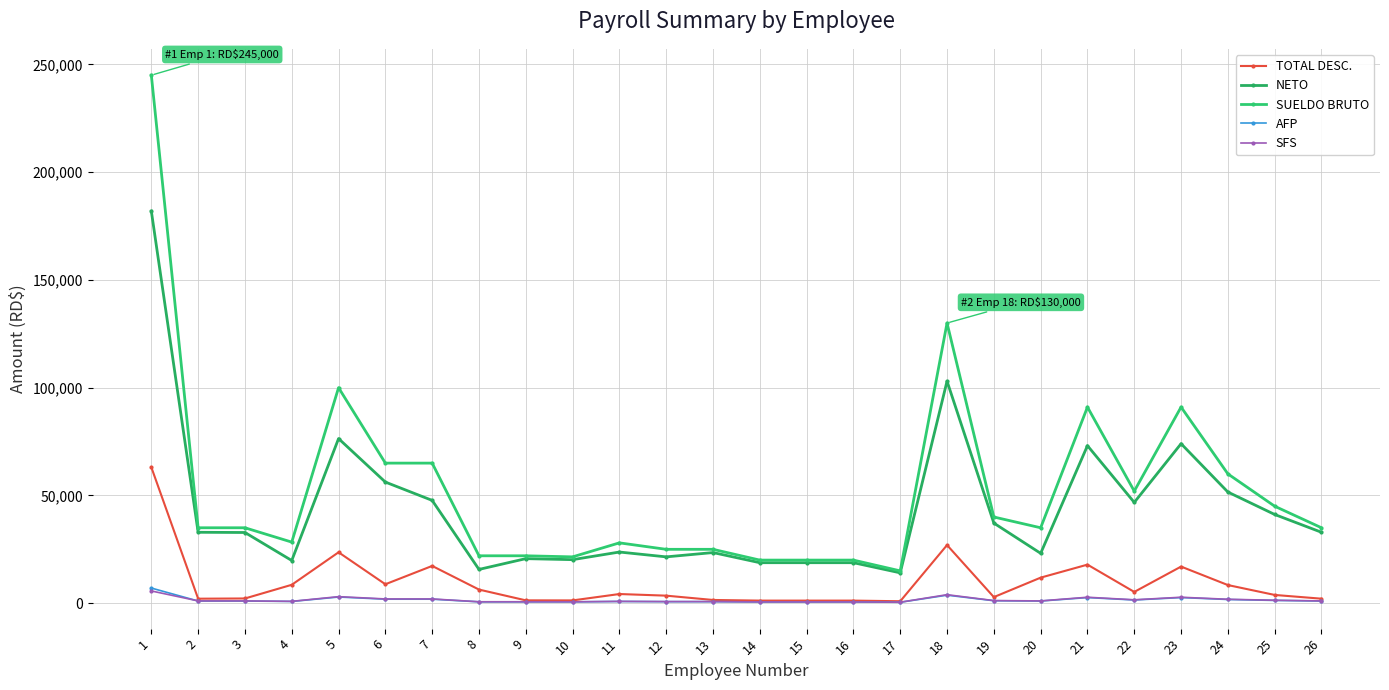

Reading left to right, extract all data points from this chart.

TOTAL DESC.: 63078.6	2093.5	2193.5	8543.5	23626.5	8794.1	17294.1	6325.2	1325.2	1295.7	4257.2	3502.5	1502.5	1207.0	1207.0	1207.0	911.5	26970.1	2831.7	11861.0	17897.6	5234.5	16991.4	8419.6	3832.8	2093.5
NETO: 181921.4	32906.5	32806.5	19806.5	76373.5	56205.9	47705.9	15674.8	20674.8	20204.3	23742.8	21497.5	23497.5	18793.0	18793.0	18793.0	14088.5	103029.9	37168.3	23139.0	73102.4	46765.5	74008.6	51580.4	41167.2	32906.5
SUELDO BRUTO: 245000.0	35000.0	35000.0	28350.0	100000.0	65000.0	65000.0	22000.0	22000.0	21500.0	28000.0	25000.0	25000.0	20000.0	20000.0	20000.0	15000.0	130000.0	40000.0	35000.0	91000.0	52000.0	91000.0	60000.0	45000.0	35000.0
AFP: 7031.5	1004.5	1004.5	813.6	2870.0	1865.5	1865.5	631.4	631.4	617.0	803.6	717.5	717.5	574.0	574.0	574.0	430.5	3731.0	1148.0	1004.5	2611.7	1492.4	2611.7	1722.0	1291.5	1004.5
SFS: 5685.4	1064.0	1064.0	861.8	3040.0	1976.0	1976.0	668.8	668.8	653.6	851.2	760.0	760.0	608.0	608.0	608.0	456.0	3952.0	1216.0	1064.0	2766.4	1580.8	2766.4	1824.0	1368.0	1064.0